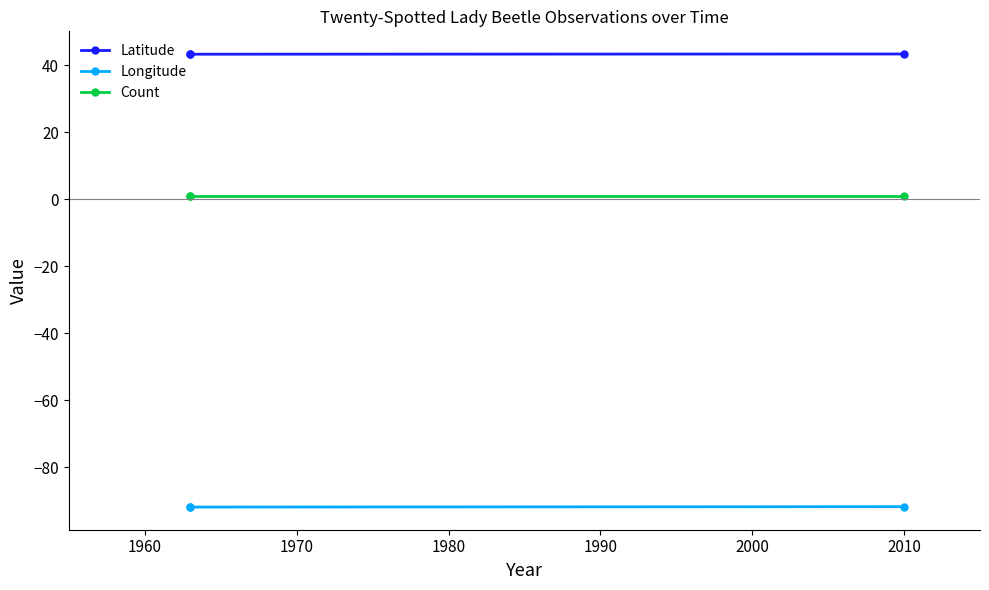

How many distinct data groups are displayed?

3